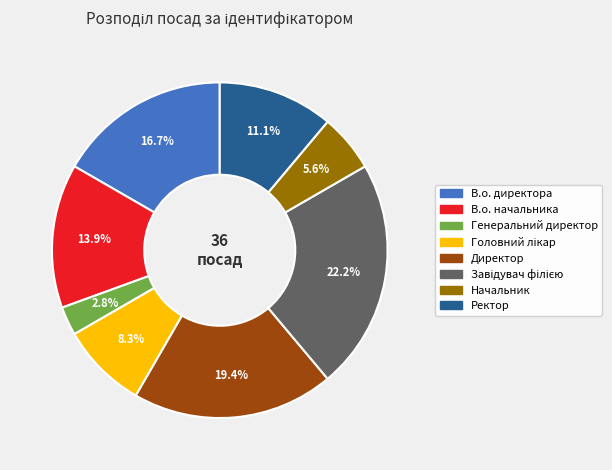

Is there a majority slice in this chart?

No